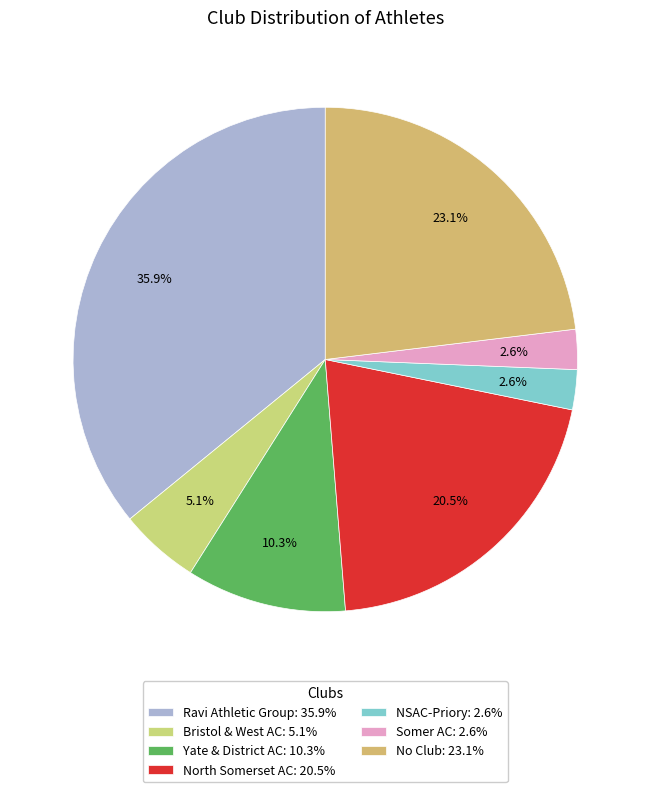

What is the change in value from Yate & District AC to North Somerset AC?

+4